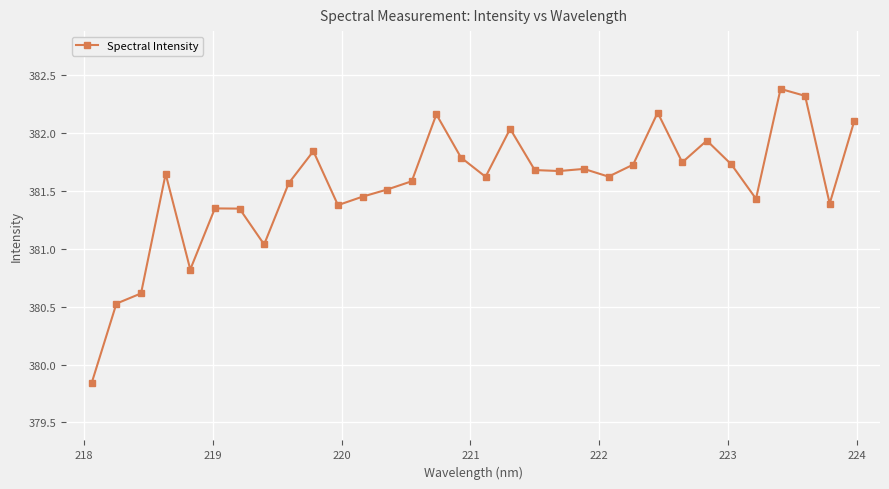

True or false: the data has more than 0 interior local peaks.

True